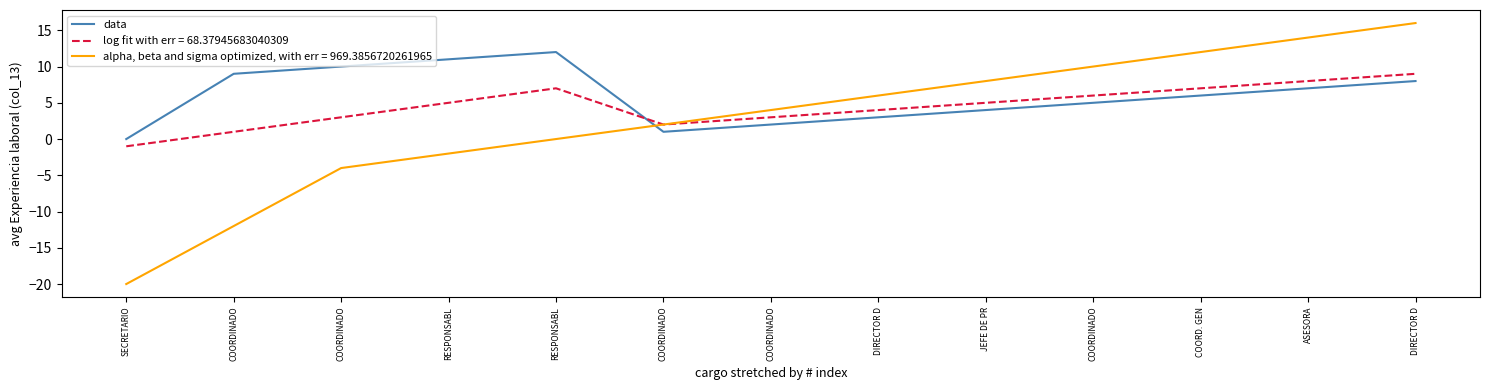

What are all the series names shown in the legend?

data, log fit with err = 68.37945683040309, alpha, beta and sigma optimized, with err = 969.3856720261965